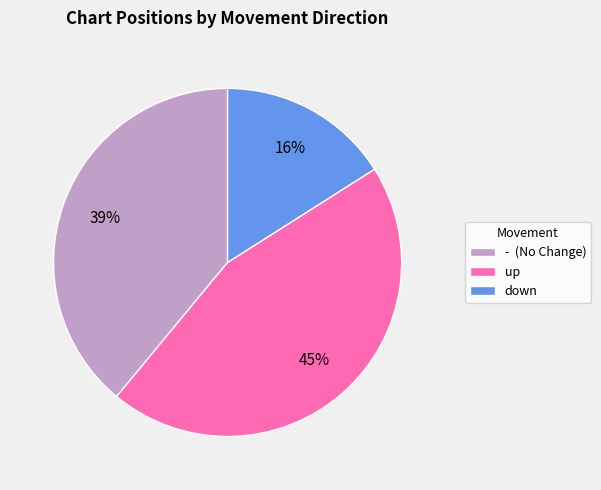

Count the number of slices in the pie.

3